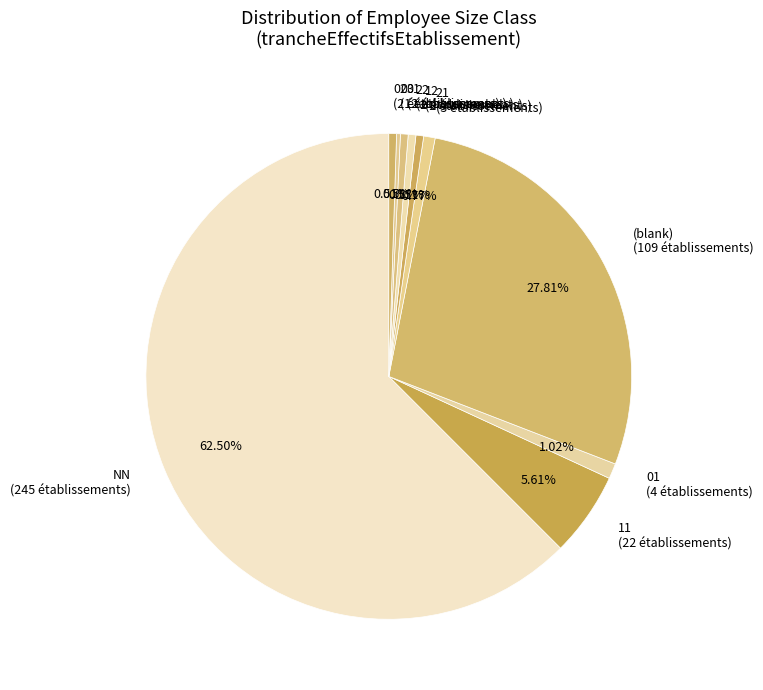

Combined, do 21 (3 établissements) and NN (245 établissements) account for over 50%?

Yes